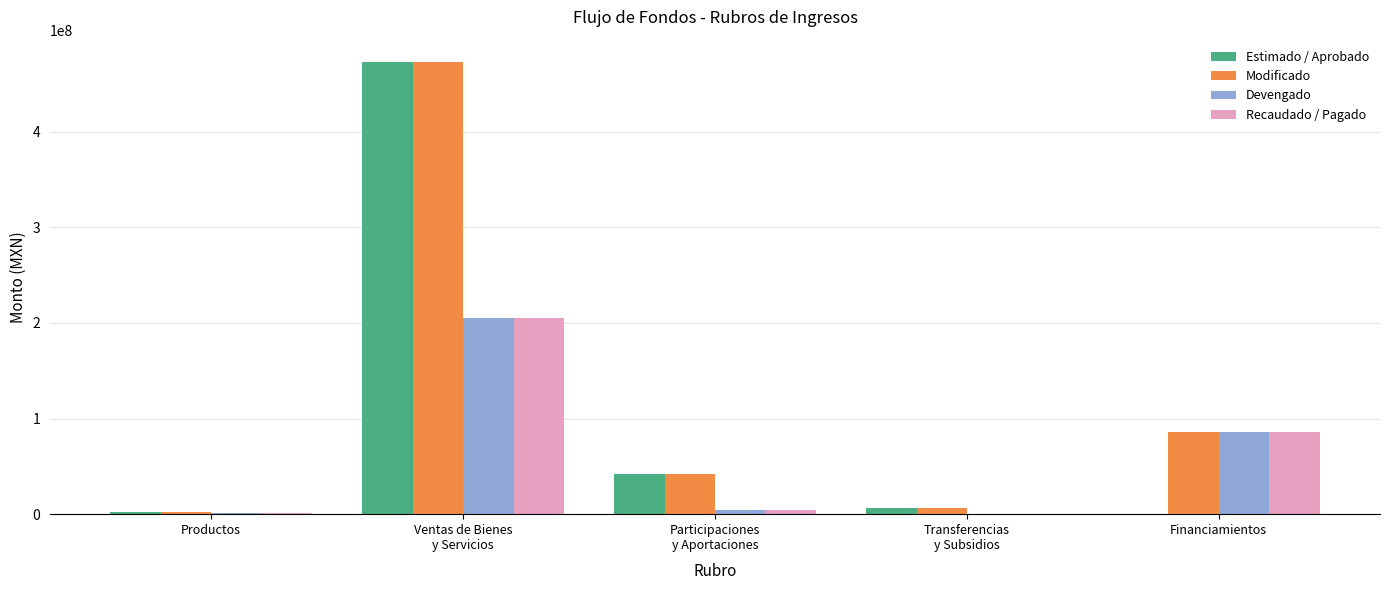

The value of Modificado at Financiamientos is 121088009.1. True or false?

False